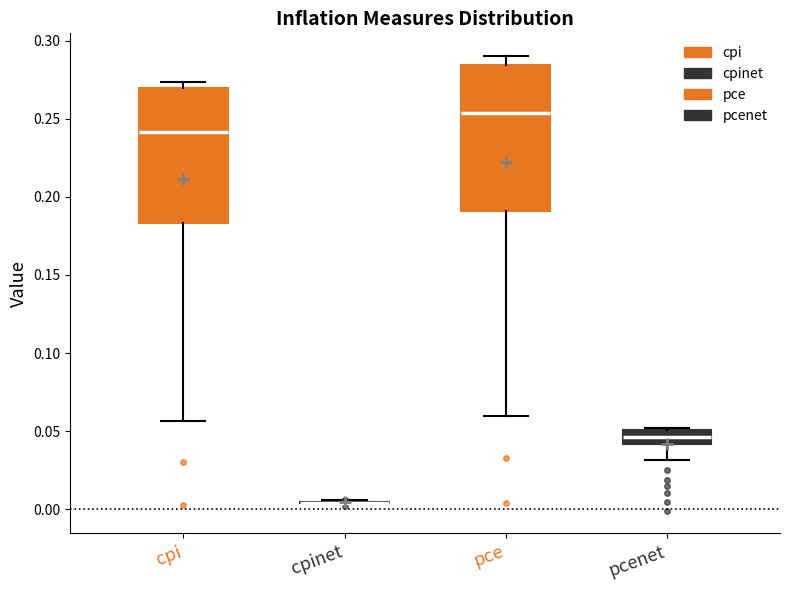

Reading left to right, read every box against the y-axis: the position of its median line, the range the box covers, and the ends of its whiskers. The values are not printed on the chart, so give them approximately, as read against the axis.

cpi: median 0.240, box 0.185 to 0.270, whiskers 0.055 to 0.275
cpinet: box collapsed to a line at 0.005, whiskers 0.005 to 0.005
pce: median 0.255, box 0.190 to 0.285, whiskers 0.060 to 0.290
pcenet: median 0.045, box 0.040 to 0.050, whiskers 0.030 to 0.050